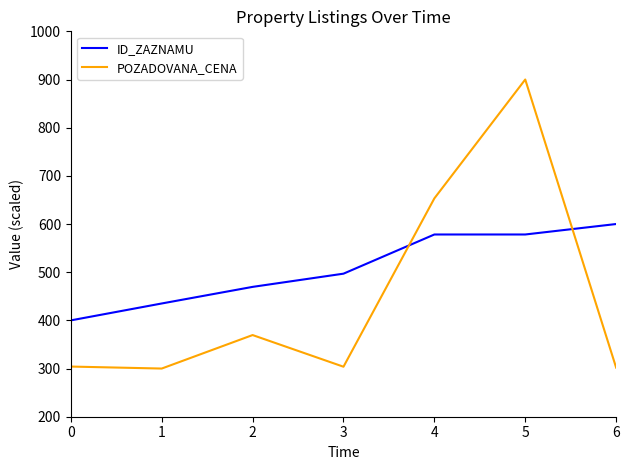

What are all the series names shown in the legend?

ID_ZAZNAMU, POZADOVANA_CENA